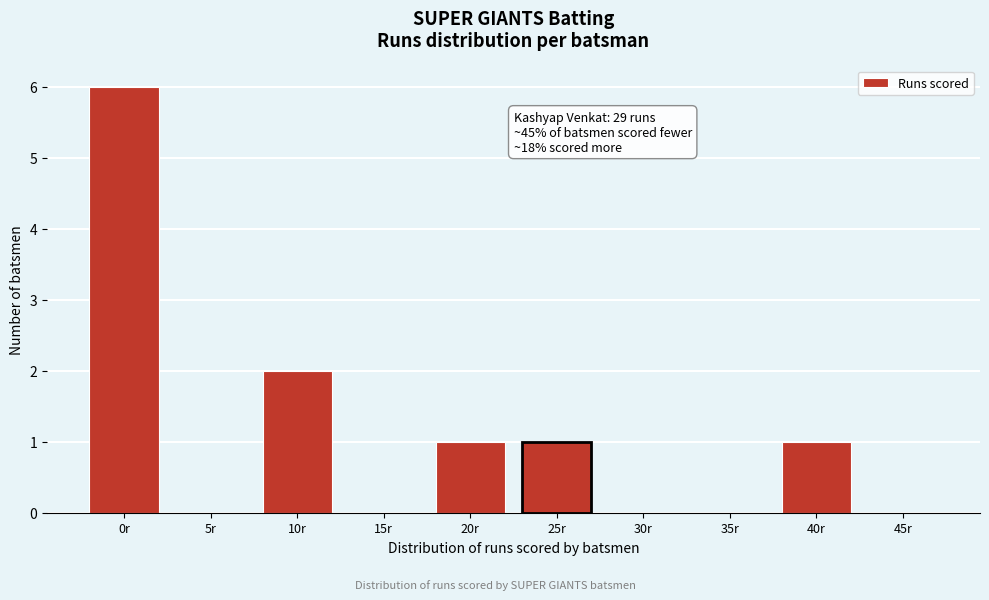

Reading left to right, extract all data points from this chart.

0r=6	5r=0	10r=2	15r=0	20r=1	25r=1	30r=0	35r=0	40r=1	45r=0